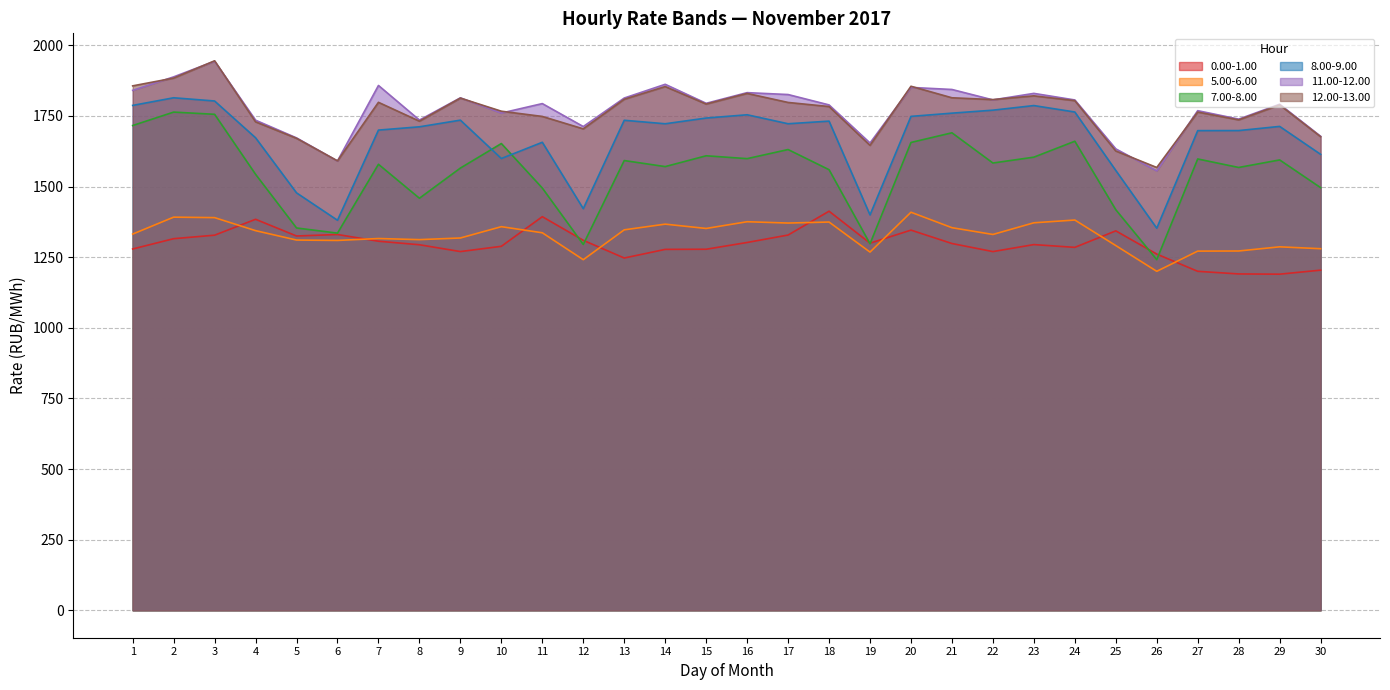

What value does the 11.00-12.00 series have at 24?

1806.8